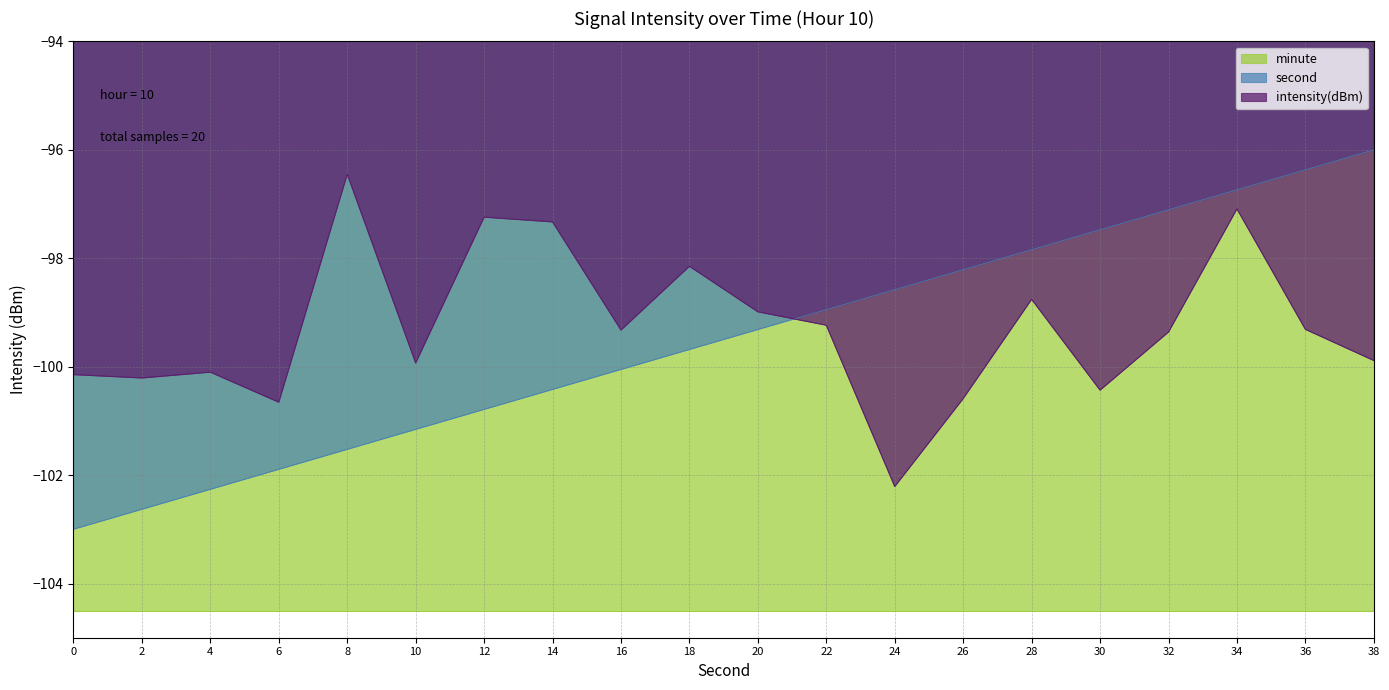

What is the value of the intensity(dBm) point at the 1st from the left?

-100.1